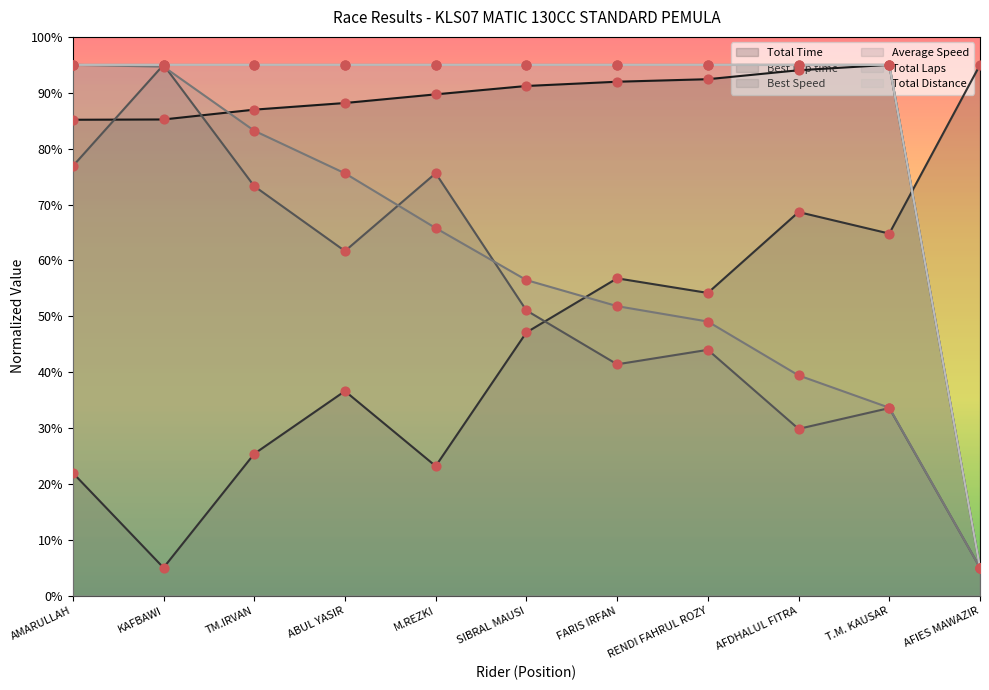

What is the total value across all series at AFIES MAWAZIR?

120.0